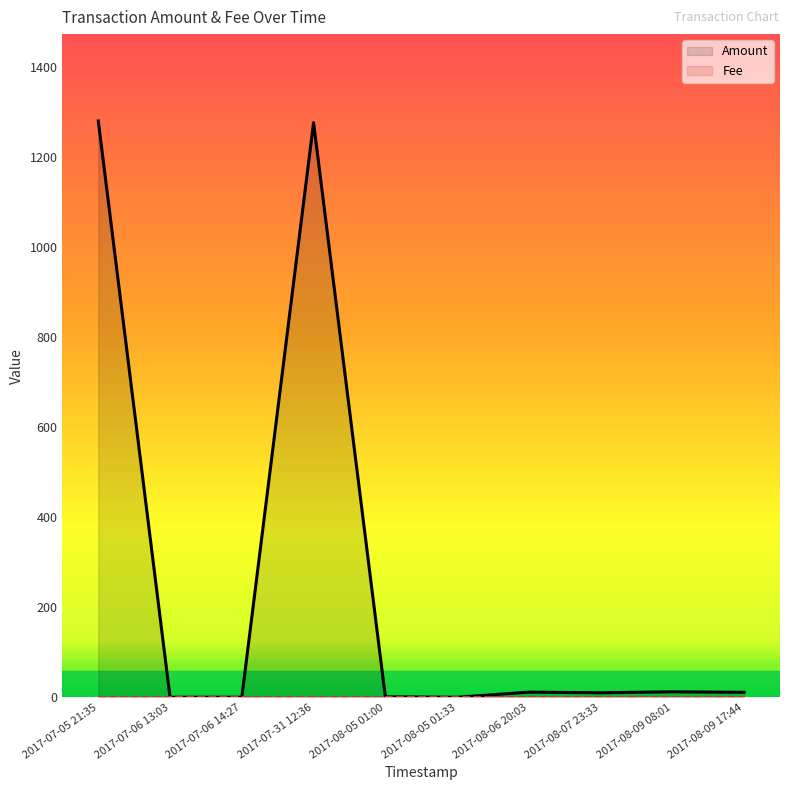

What is the value of the Fee point at the 8th from the left?

1.0